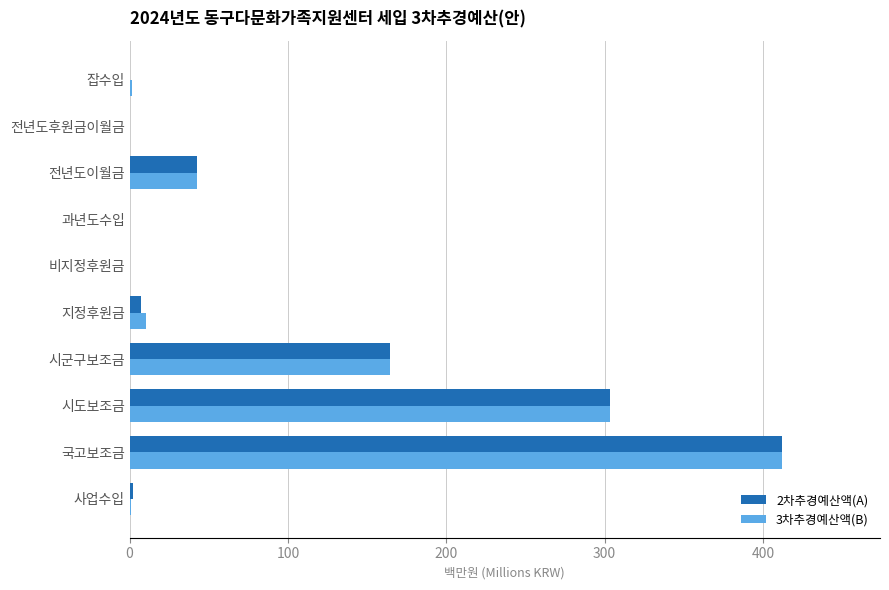

The value of 3차추경예산액(B) at 국고보조금 is 673.6. True or false?

False